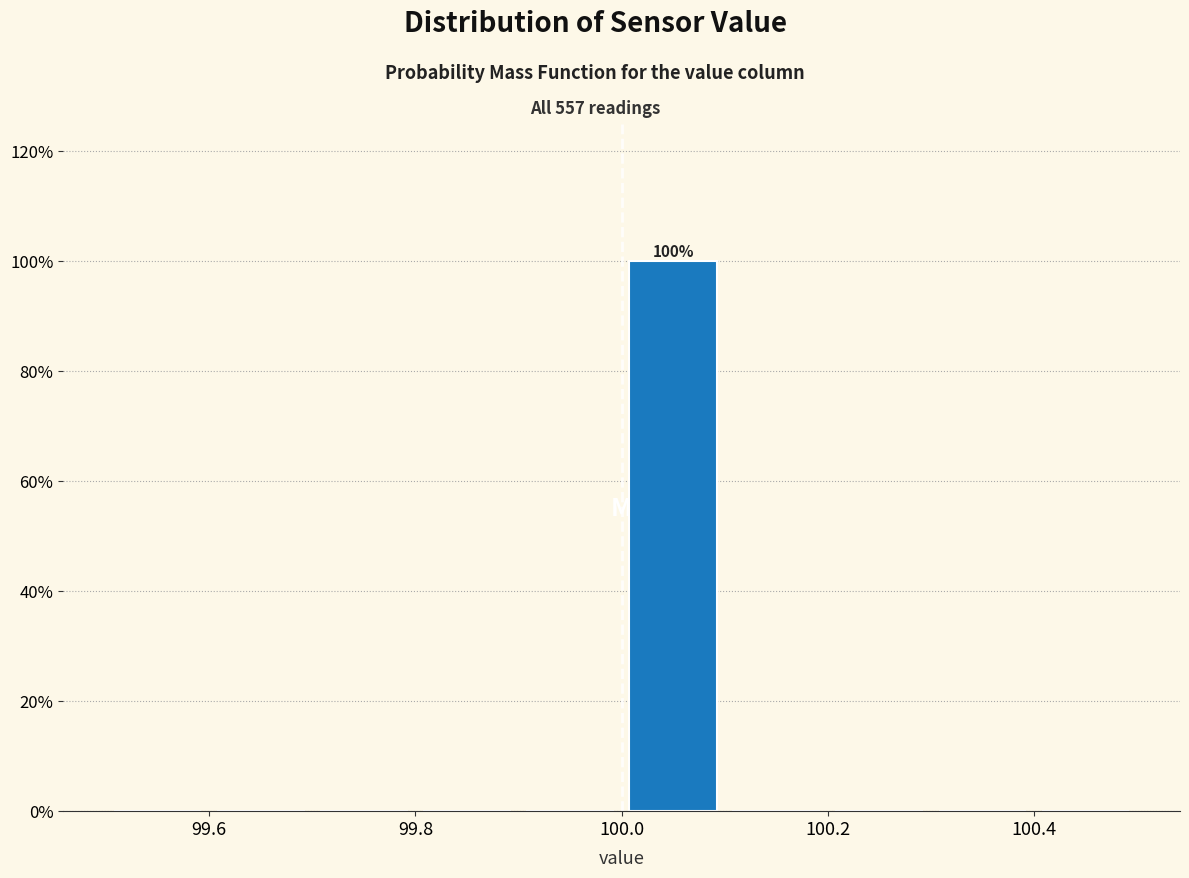

Which range on the x-axis has the tallest bar?

100.0 to 100.1